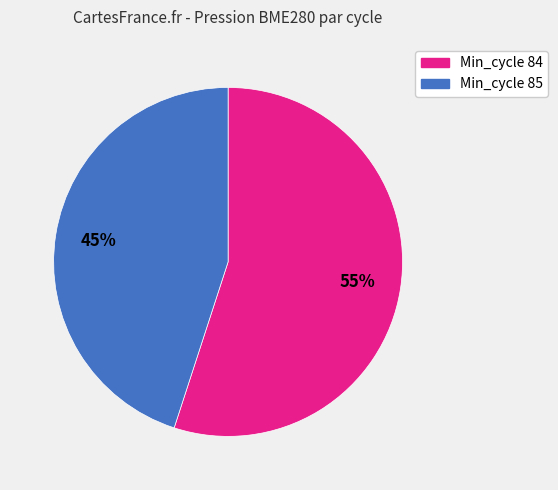

To the nearest percent, what is the average slice percentage?

50%